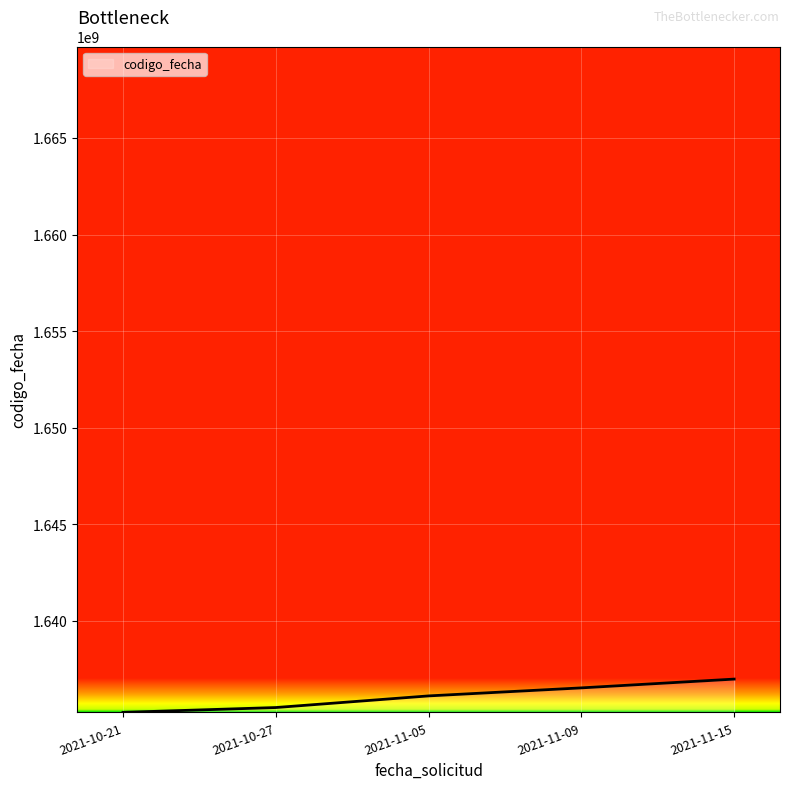

The chart shows a value of 1636122790 at 2021-11-05. True or false?

True